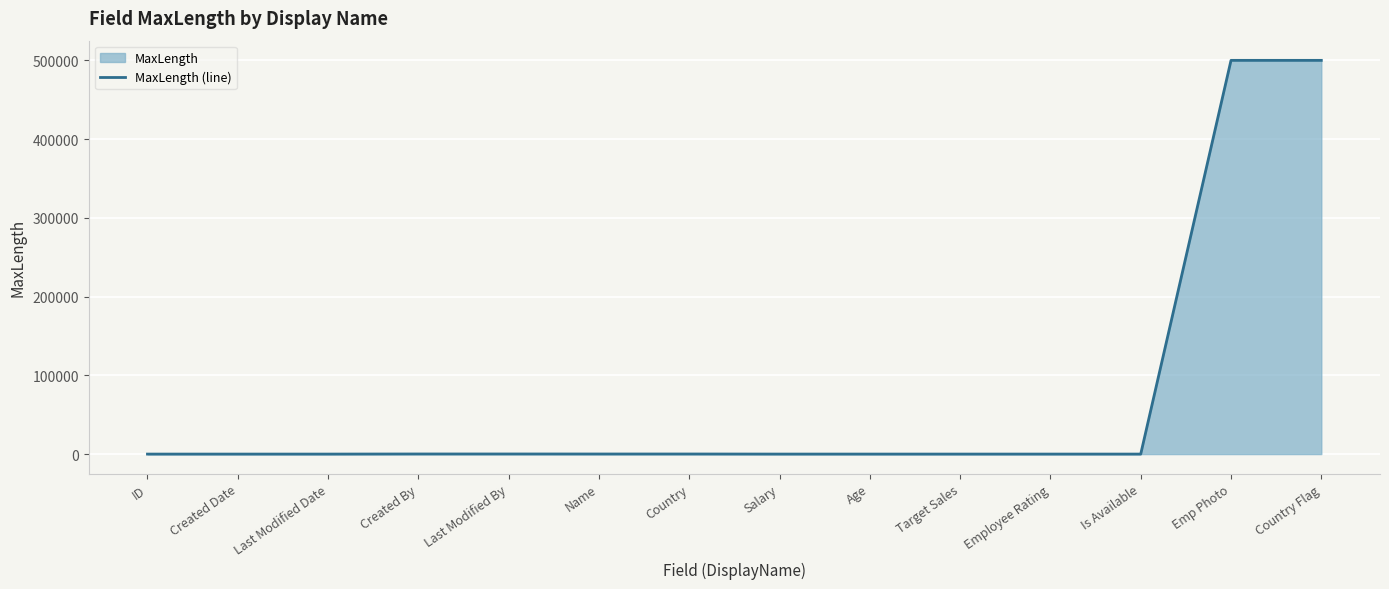

What position from the left is Last Modified Date?

3